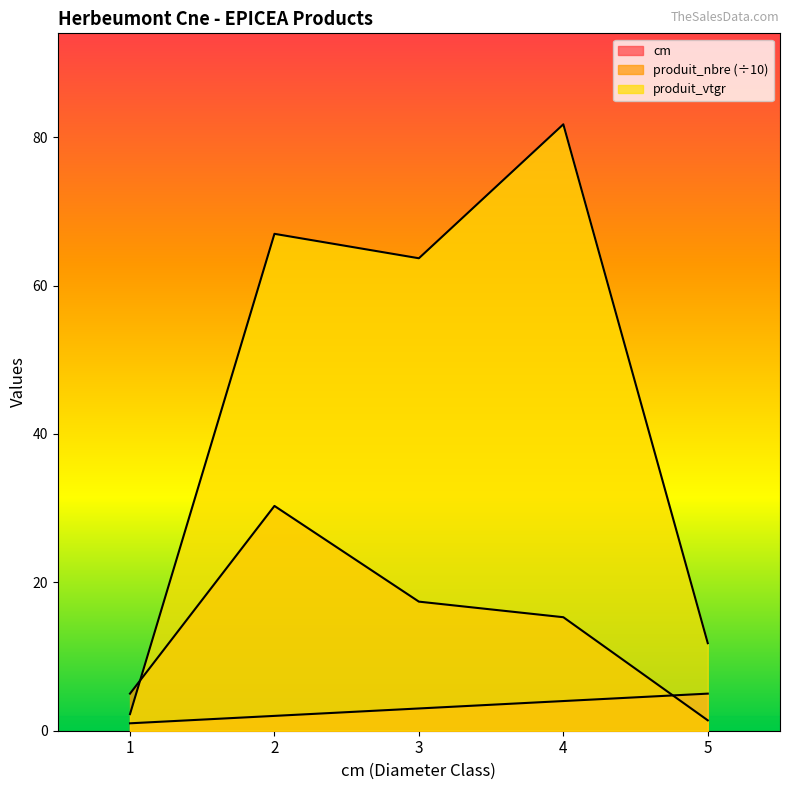

At 1, list the series in order from smallest to largest.

cm, produit_vtgr, produit_nbre